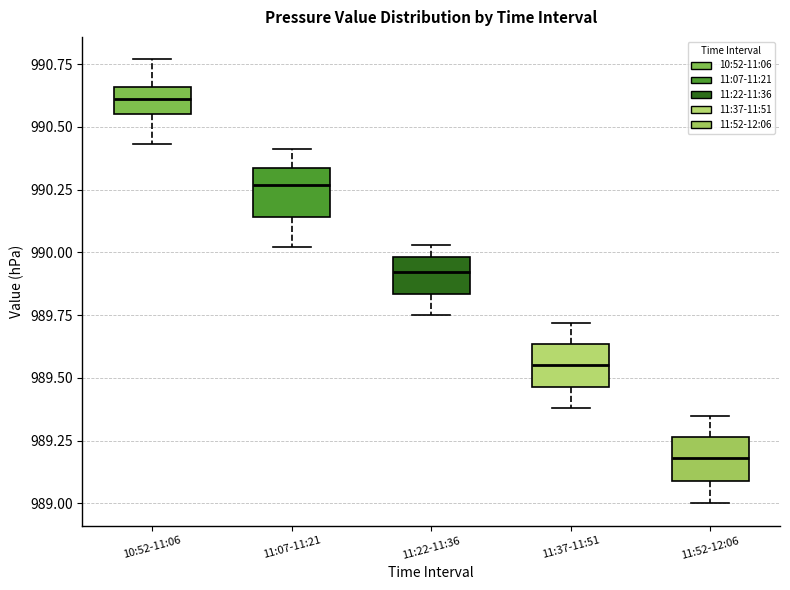

Which box's median line is the lowest?

11:52-12:06